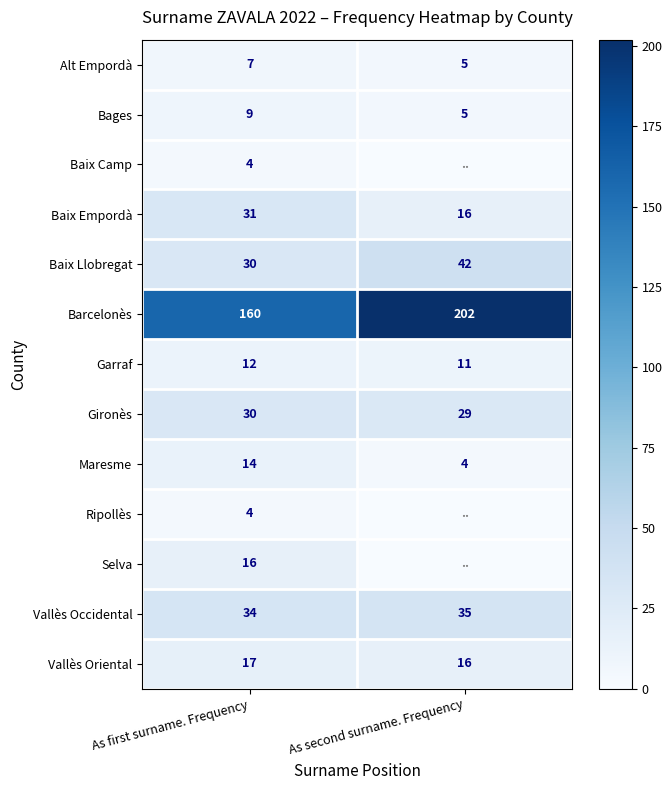

At which category is the sum across all series the highest?

As first surname. Frequency